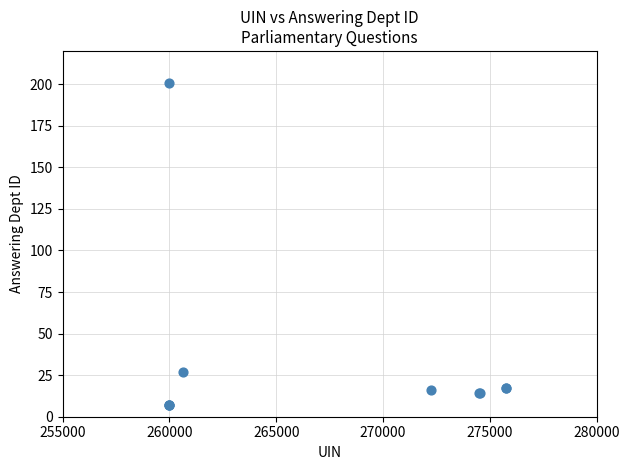

What Y value in the scatter plot is closest to 104?

27